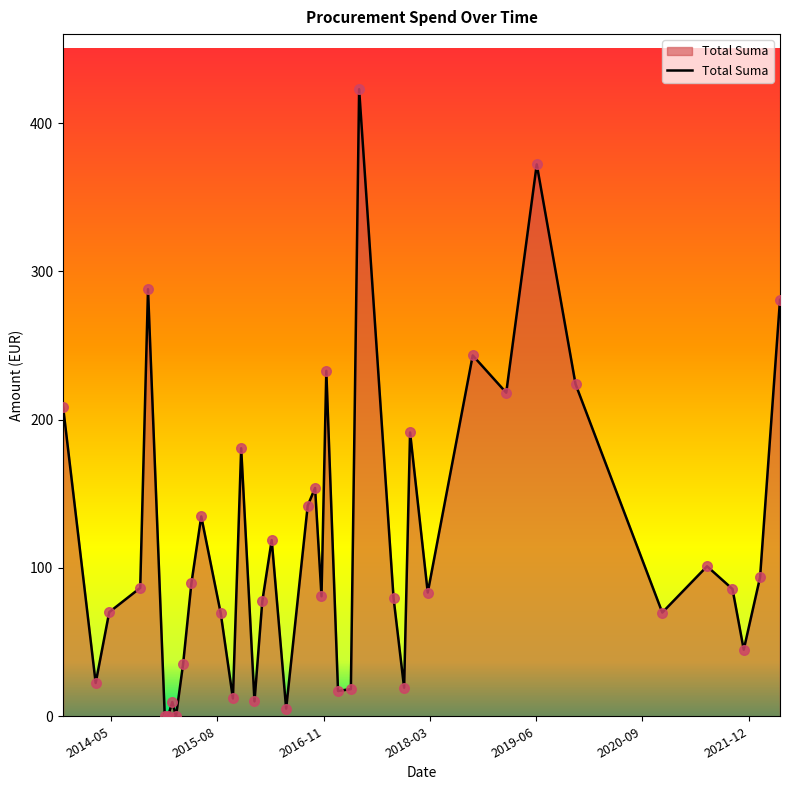

What is the greatest value displayed?

422.8